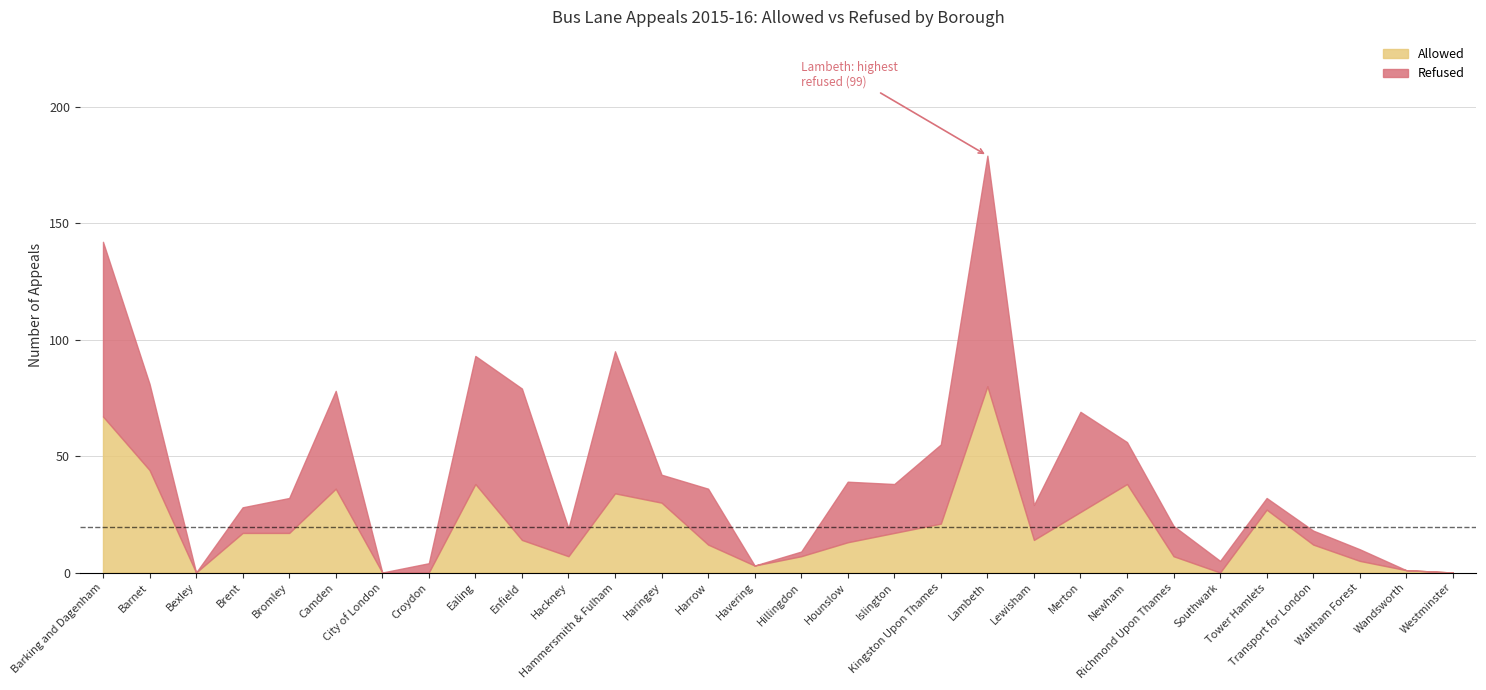

The Allowed series shows 22 at Ealing. True or false?

False